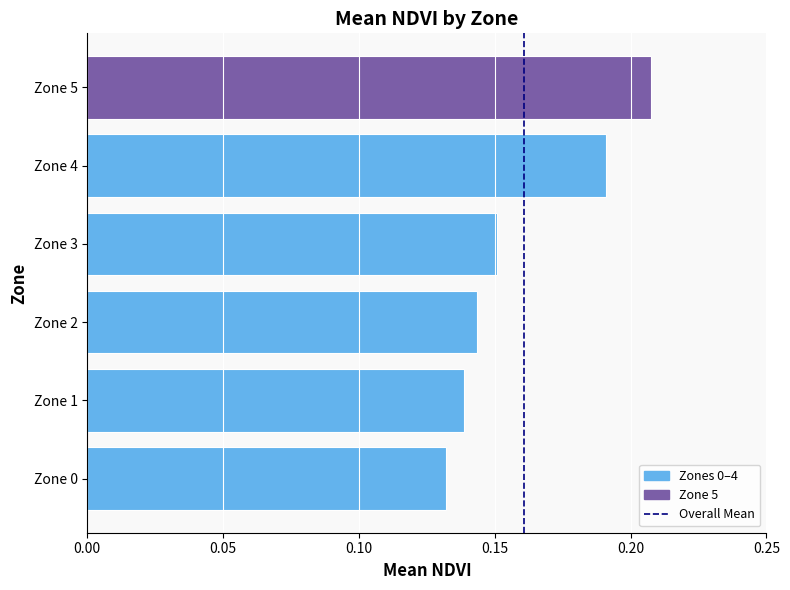

True or false: the data shows 0.0 at Zone 0.

False